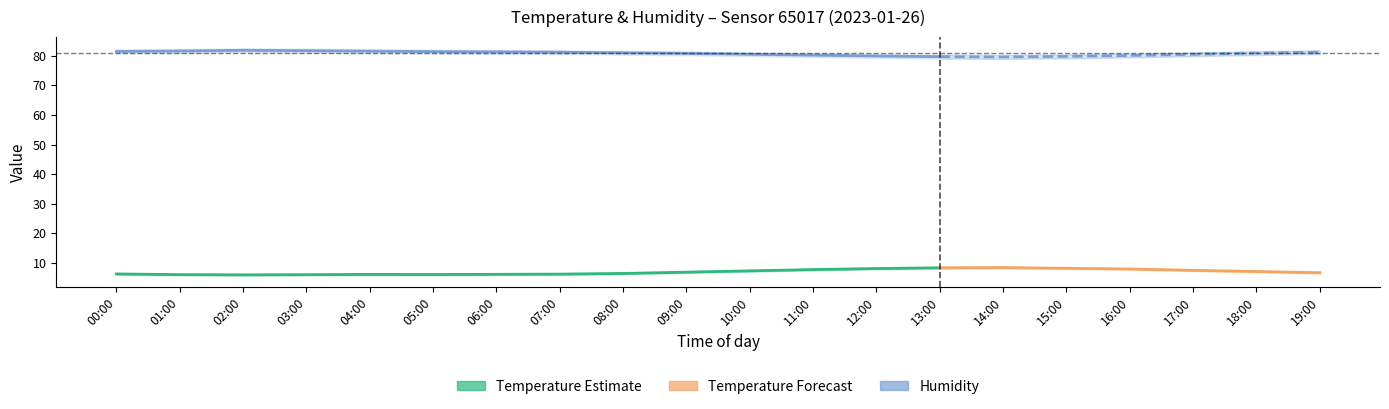

Is it true that temperature equals 3.2 at 19:00?

False